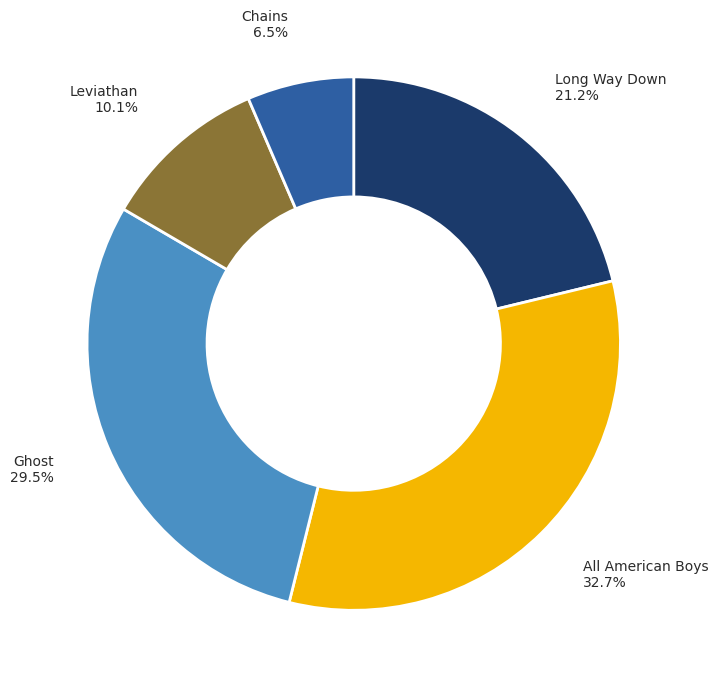

Rank the categories by value from lowest to highest.

Chains, Leviathan, Long Way Down, Ghost, All American Boys